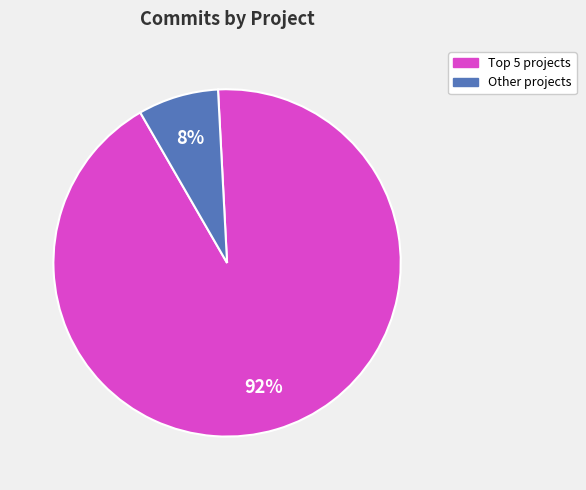

How many slices are in this pie chart?

2